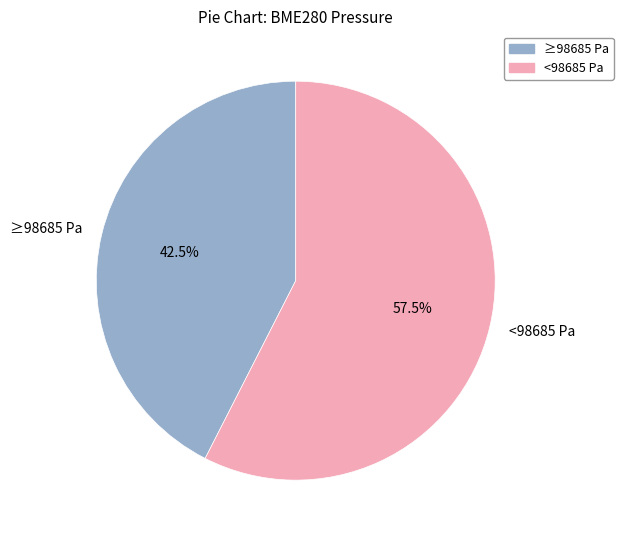

What is the ratio of the value at ≥98685 Pa to the value at <98685 Pa?

0.7